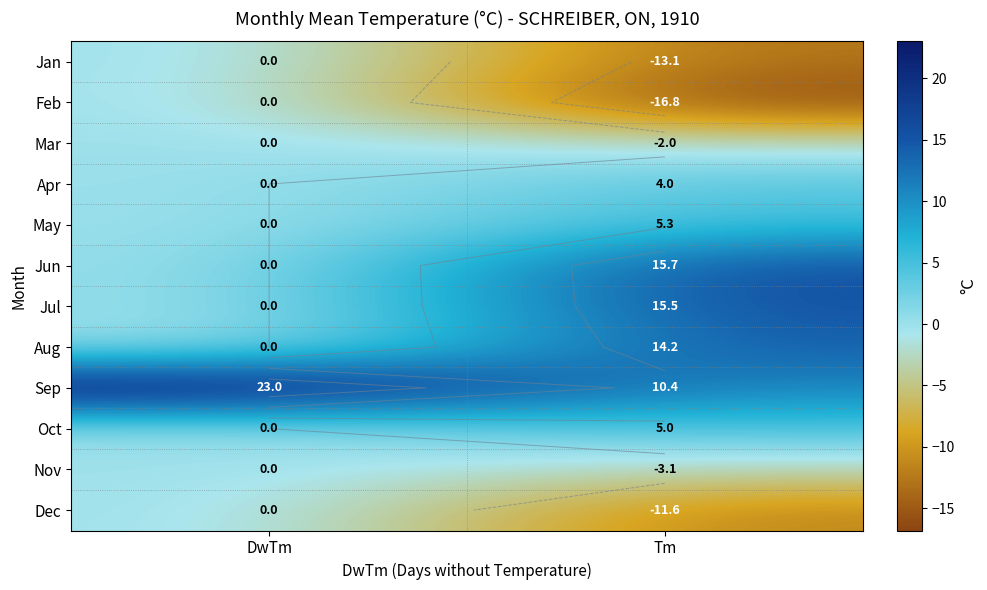

The value of Mar at DwTm is 0.0. True or false?

True